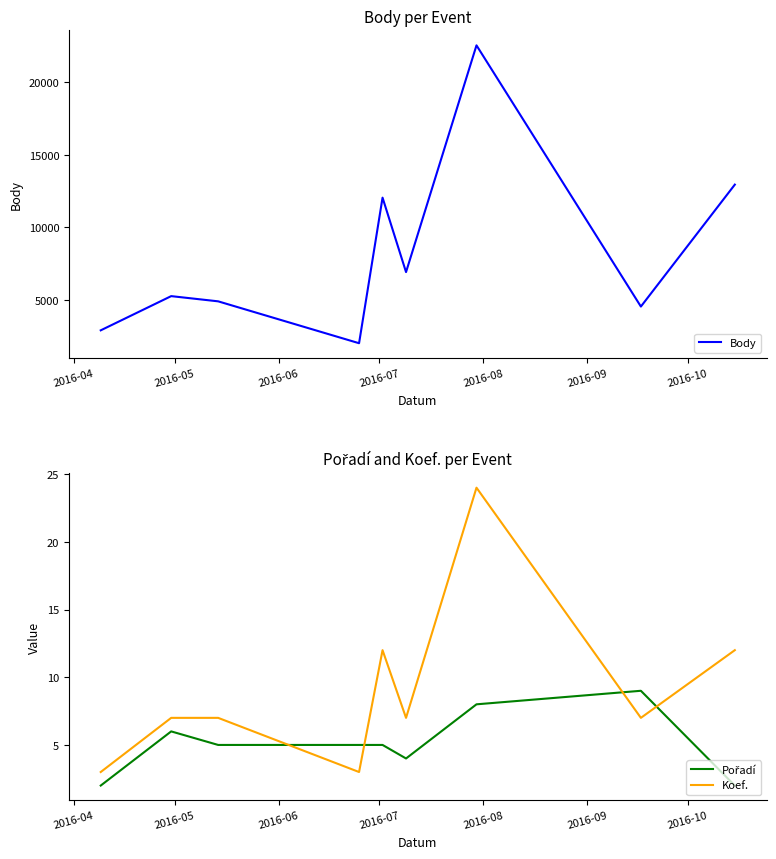

List the series in order of their peak value, highest first.

Body, Koef., Pořadí